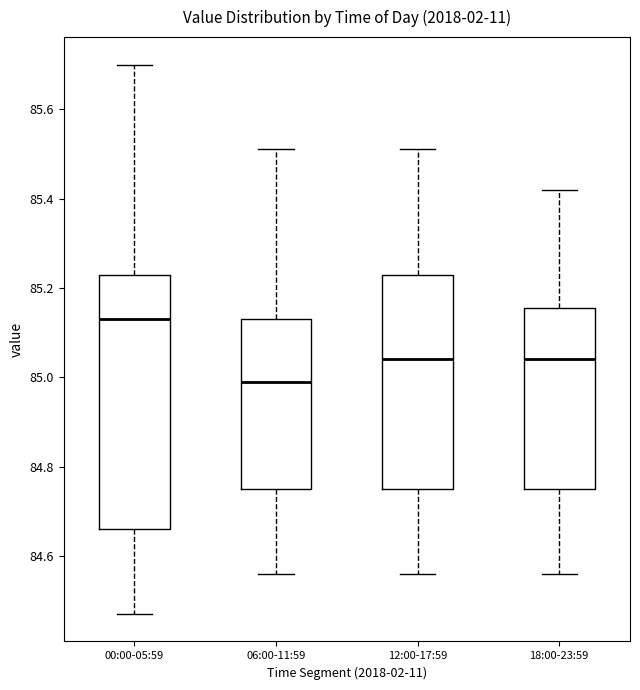

Which box is the tallest, from its lower edge to its upper edge?

00:00-05:59